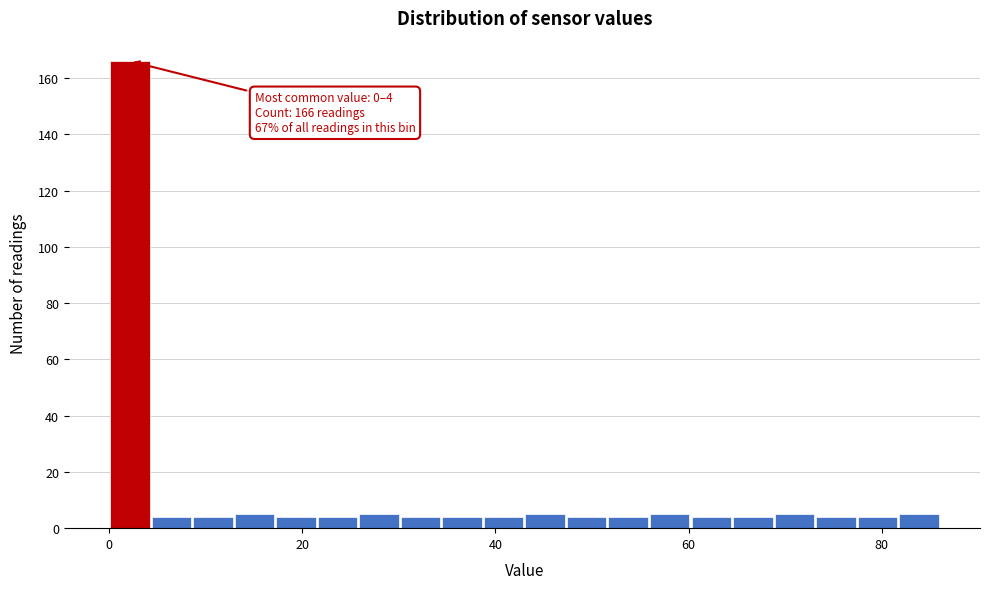

Read against the x-axis, roughly where is the centre of the tallest bar?

2